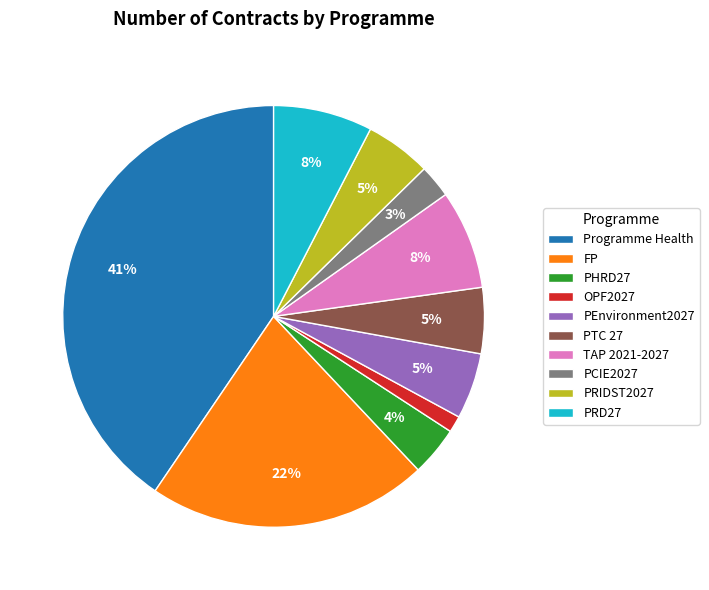

Which has a higher value, PHRD27 or PRIDST2027?

PRIDST2027